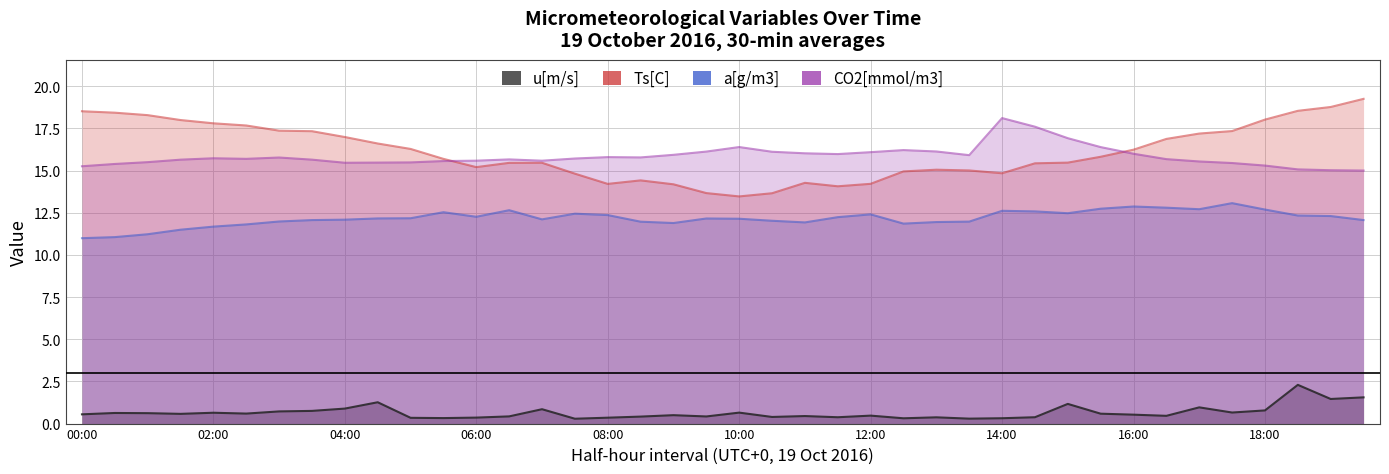

In CO2[mmol/m3], how many points are higher than both neighbors (excluding endpoints)?

7